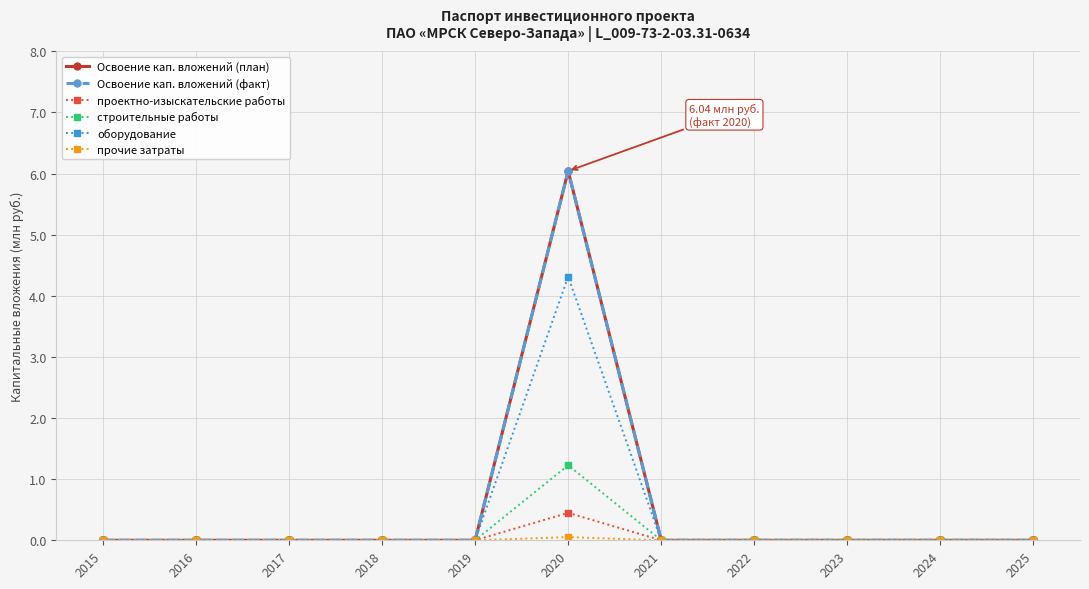

What is the maximum value shown in the chart?

6.0